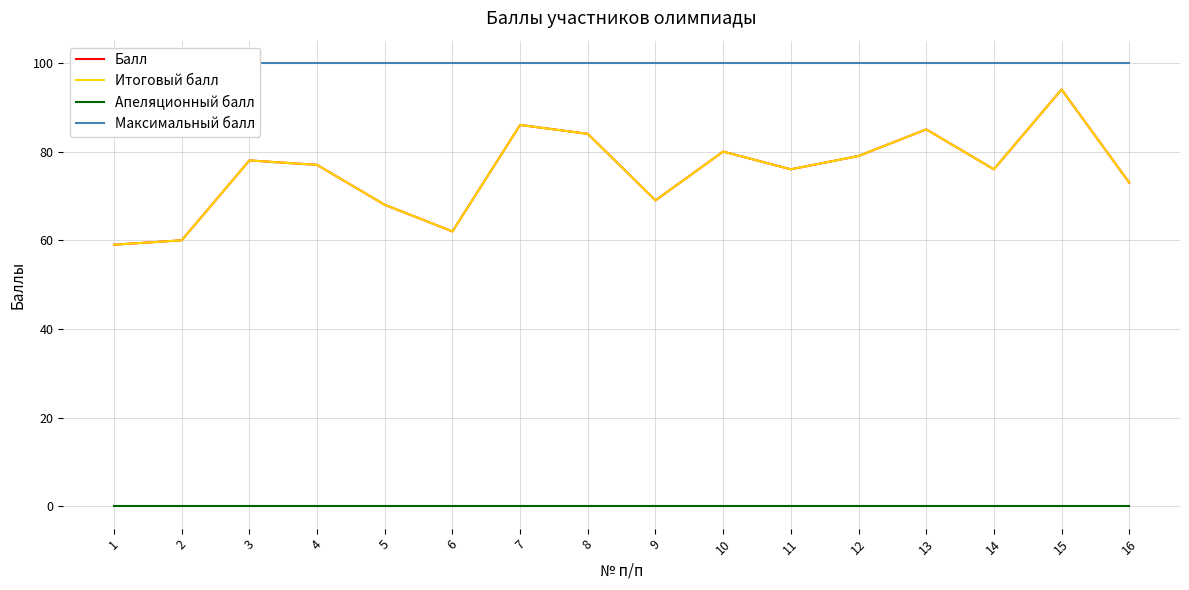

What are all the series names shown in the legend?

Балл, Итоговый балл, Апеляционный балл, Максимальный балл